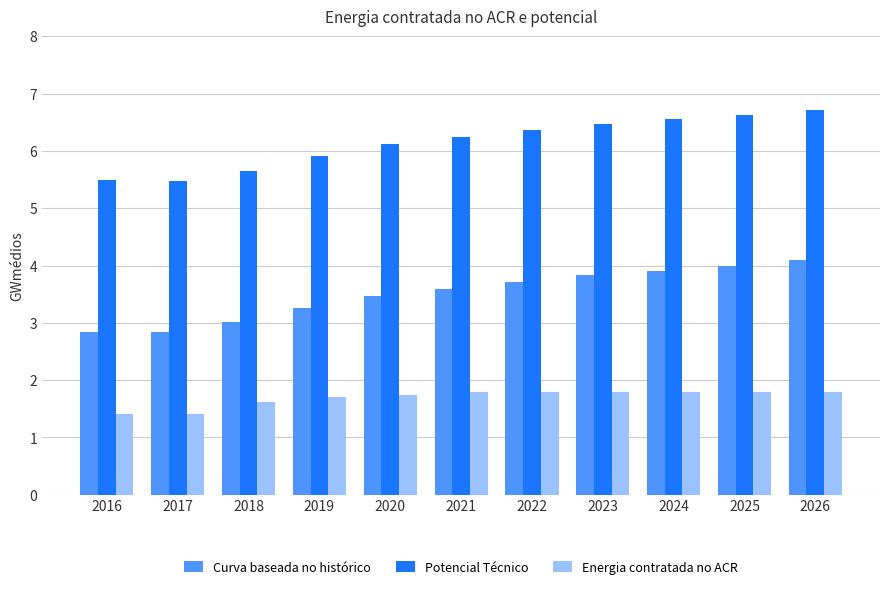

Where is Curva baseada no histórico nearest to the value 3?

2018